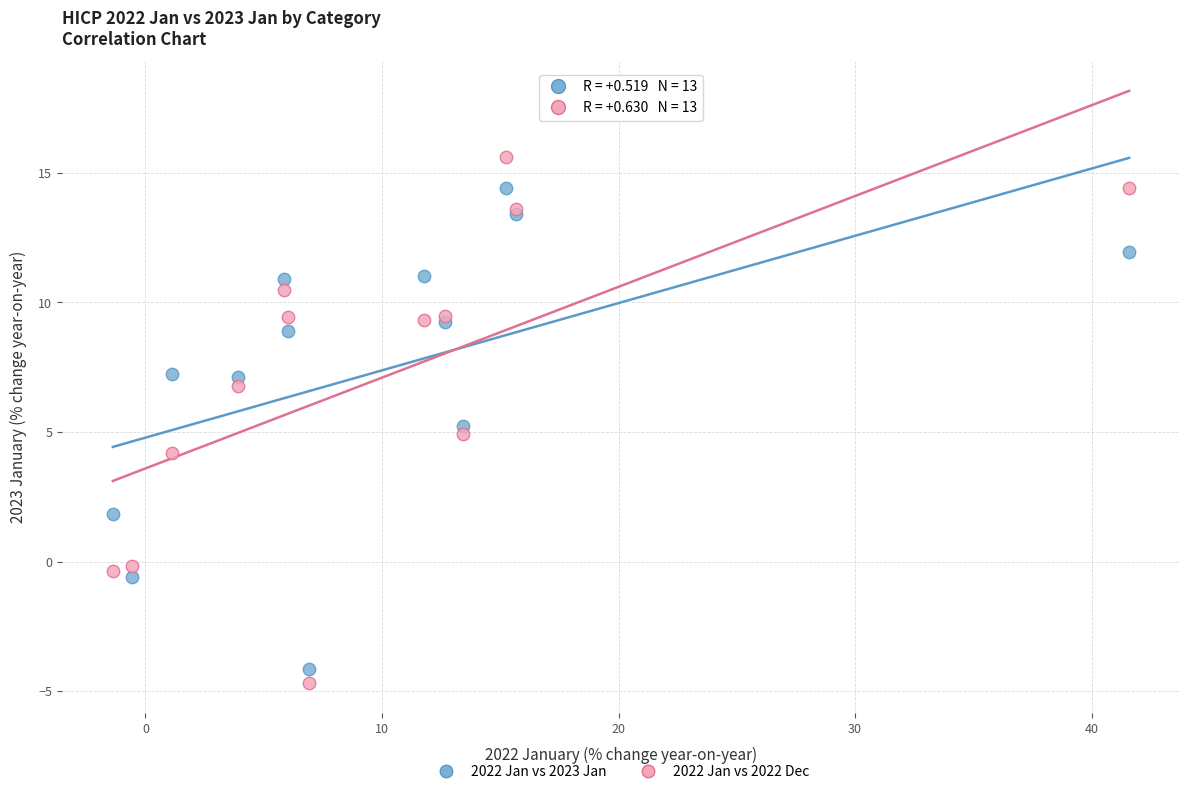

Which series has the largest Y range (max minus min)?

2022 Jan vs 2022 Dec